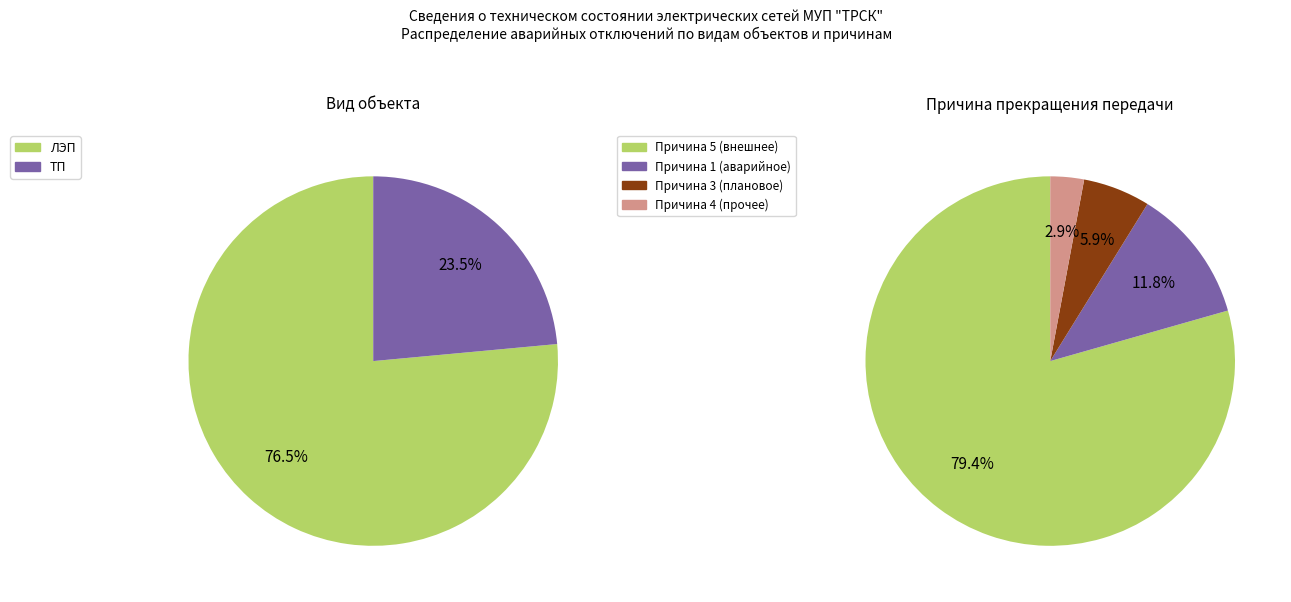

Is it true that ТП is 46% of the pie?

False